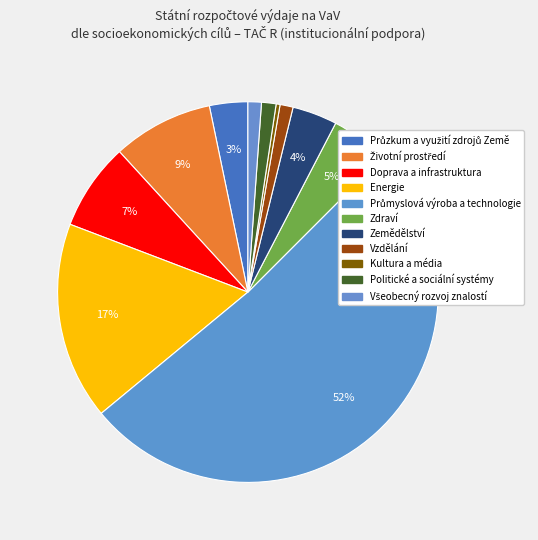

Which category accounts for the majority?

Průmyslová výroba a technologie